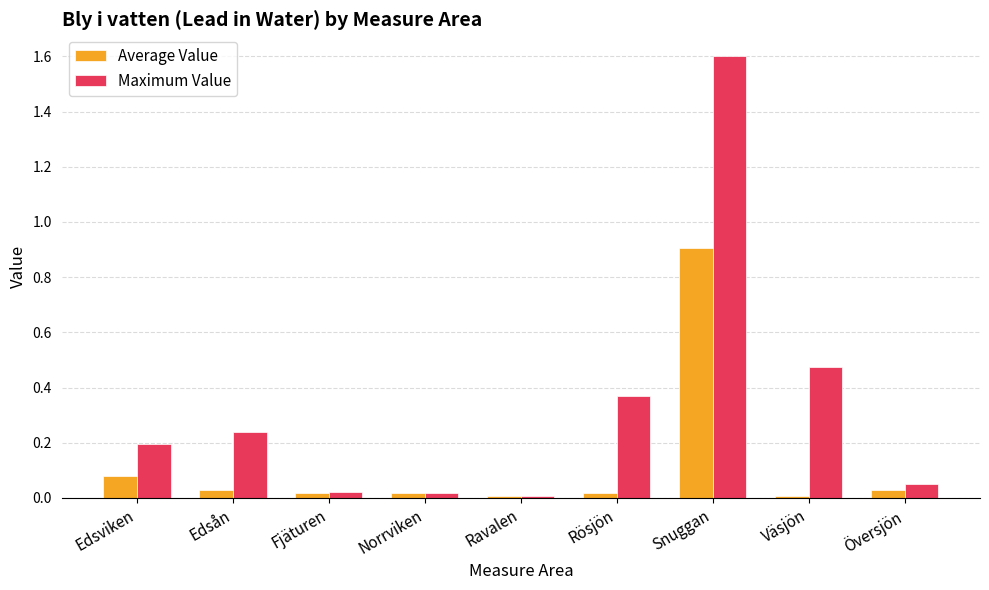

What is the sum of all Average Value values?

1.1